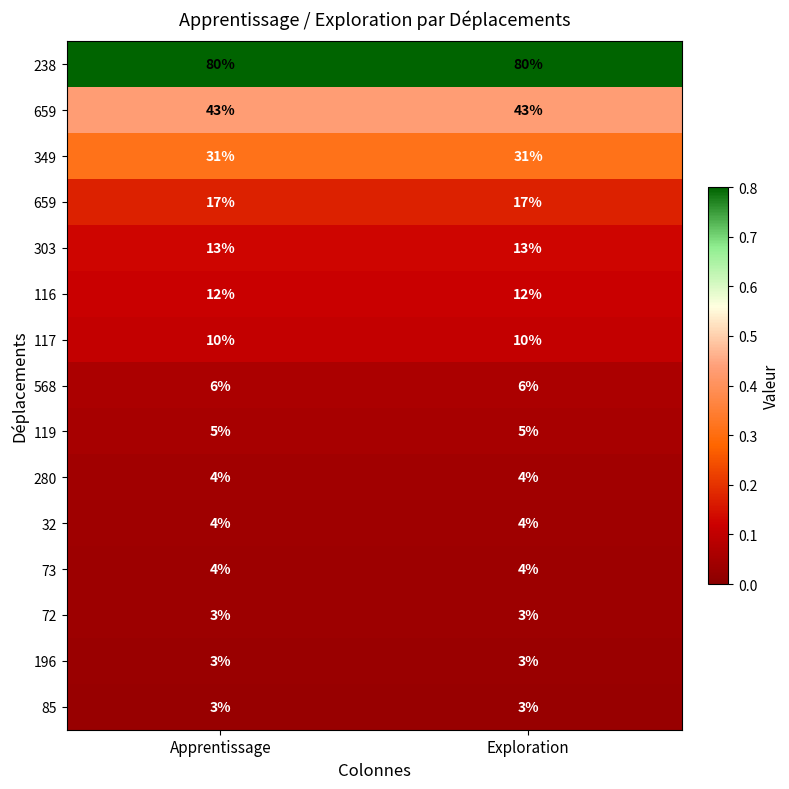

How many series are shown in this chart?

15